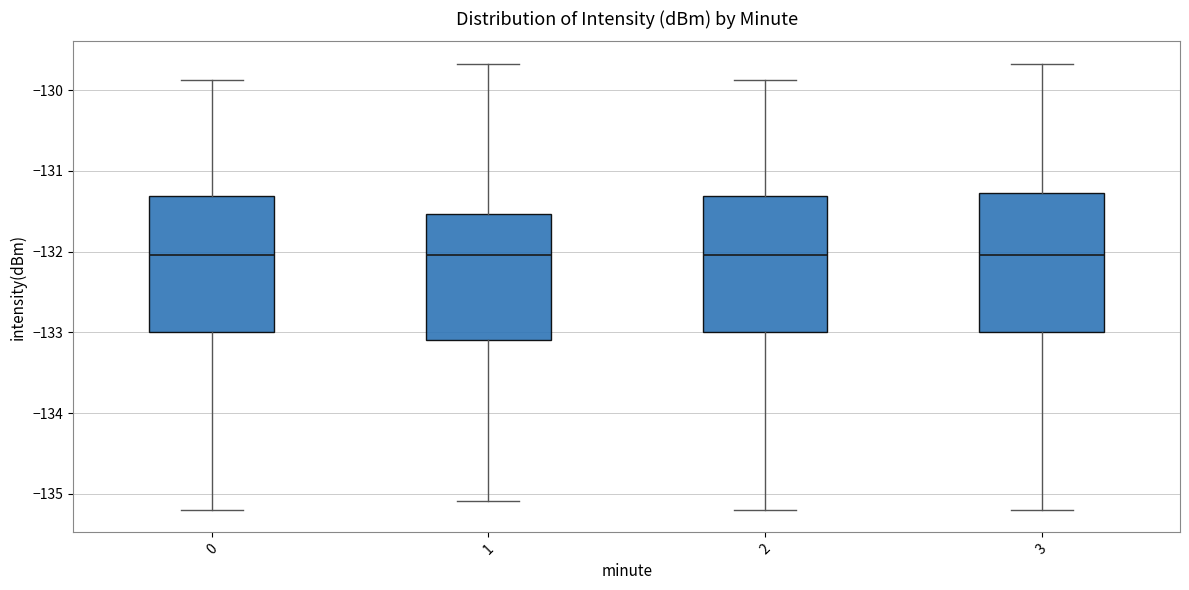

Reading left to right, read every box against the y-axis: the position of its median line, the range the box covers, and the ends of its whiskers. The values are not printed on the chart, so give them approximately, as read against the axis.

0: median -132.0, box -133.0 to -131.3, whiskers -135.2 to -129.9
1: median -132.0, box -133.1 to -131.5, whiskers -135.1 to -129.7
2: median -132.0, box -133.0 to -131.3, whiskers -135.2 to -129.9
3: median -132.0, box -133.0 to -131.3, whiskers -135.2 to -129.7